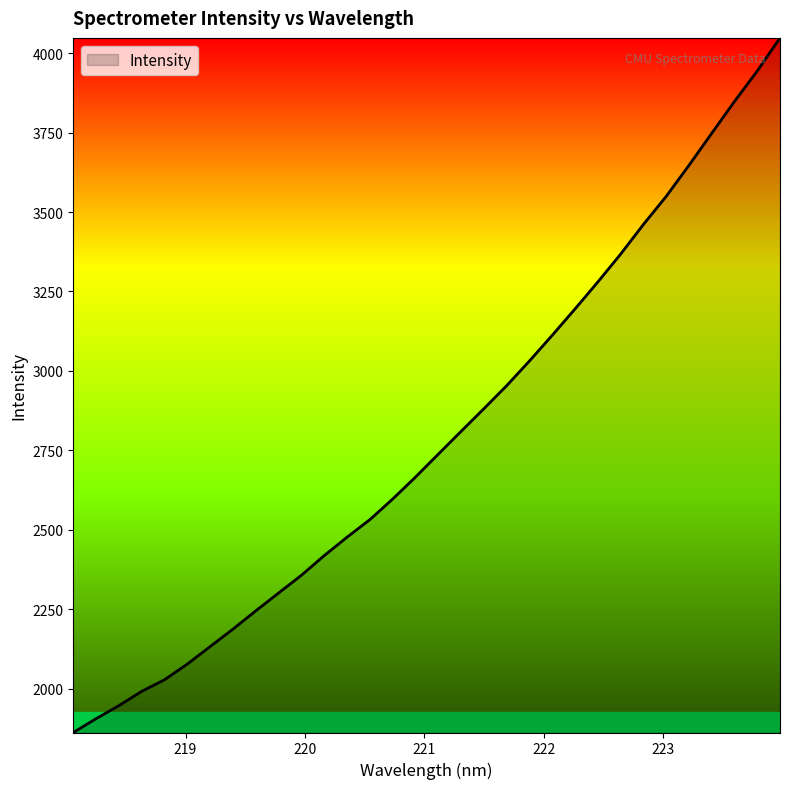

What is the difference between the maximum and minimum values?

2184.9